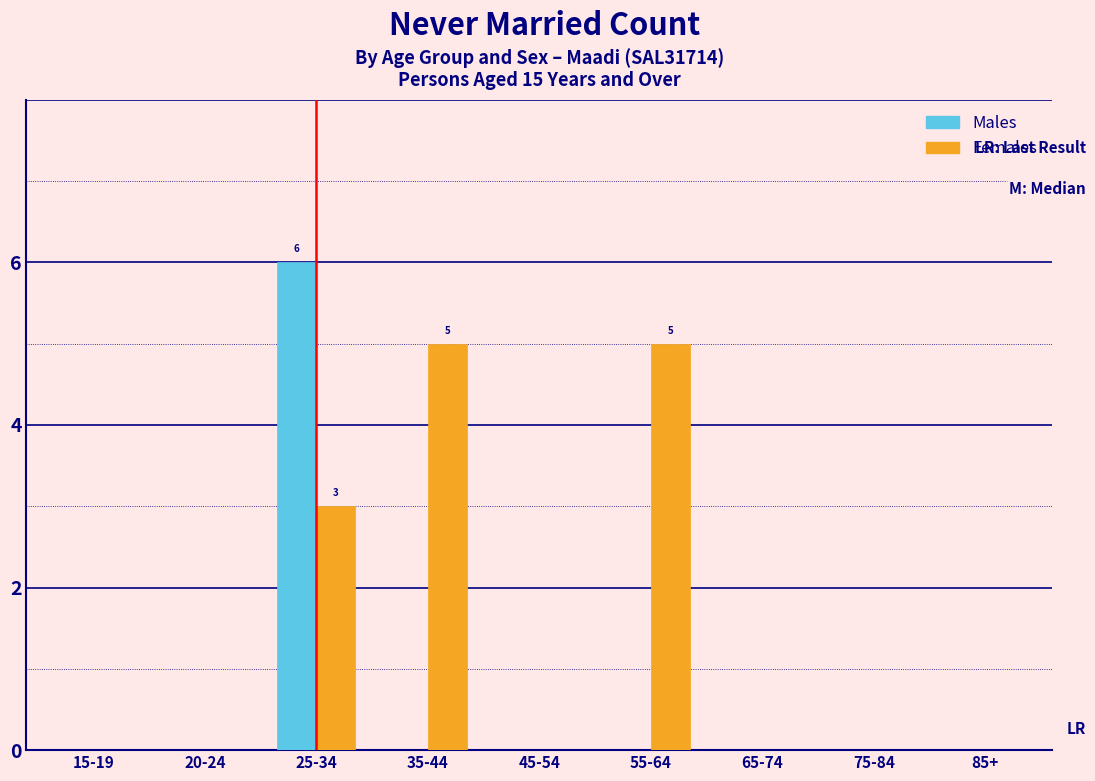

Reading left to right, transcribe all the data shown in this chart.

Males: 15-19=0	20-24=0	25-34=6	35-44=0	45-54=0	55-64=0	65-74=0	75-84=0	85+=0
Females: 15-19=0	20-24=0	25-34=3	35-44=5	45-54=0	55-64=5	65-74=0	75-84=0	85+=0